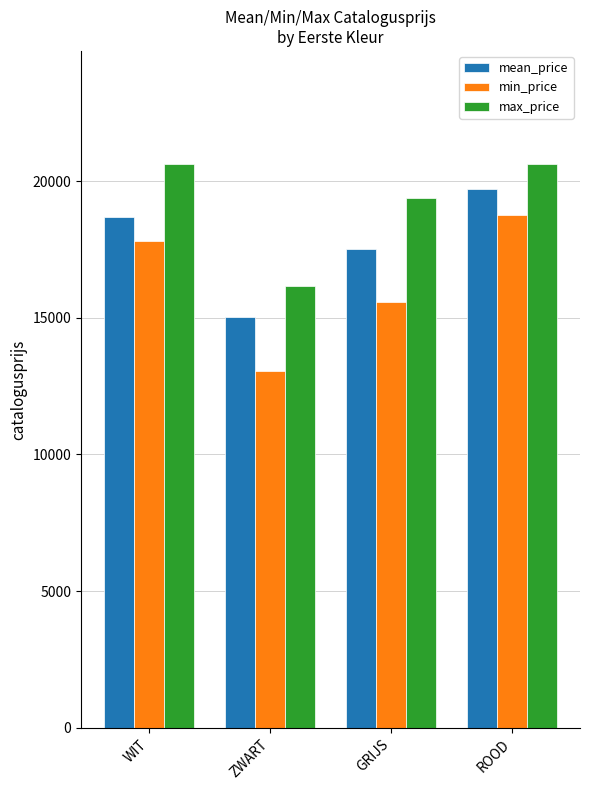

Reading left to right, transcribe all the data shown in this chart.

mean_price: WIT=18686.8	ZWART=15014.0	GRIJS=17519.0	ROOD=19702.5
min_price: WIT=17794.0	ZWART=13068.0	GRIJS=15588.0	ROOD=18770.0
max_price: WIT=20635.0	ZWART=16144.0	GRIJS=19395.0	ROOD=20635.0